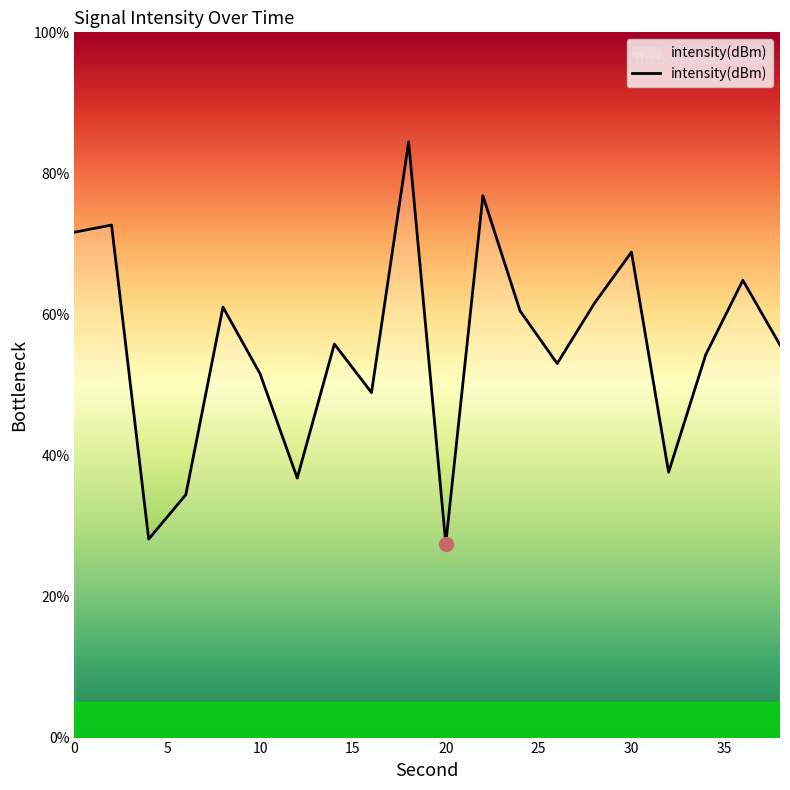

What is the greatest value displayed?

84.5